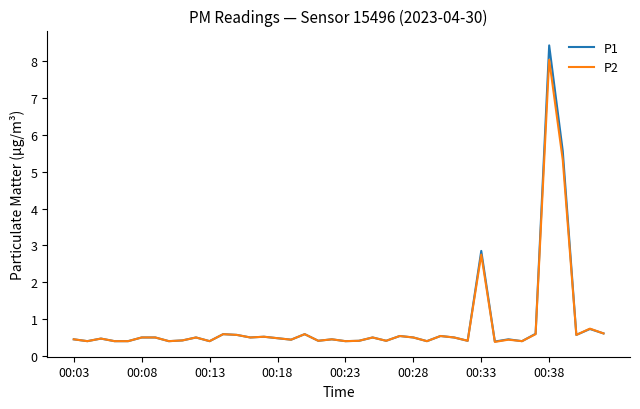

What is the minimum value shown in the chart?

0.4